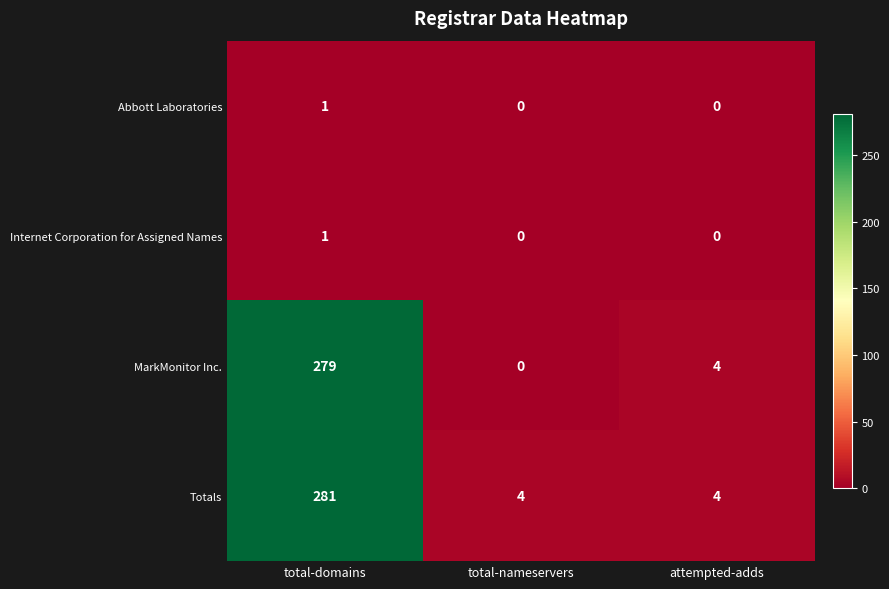

How many positive values does the Abbott Laboratories series have?

1